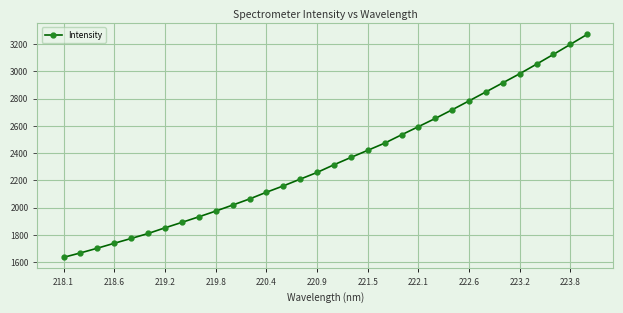

What is the value of the 6th point from the left?

1810.1